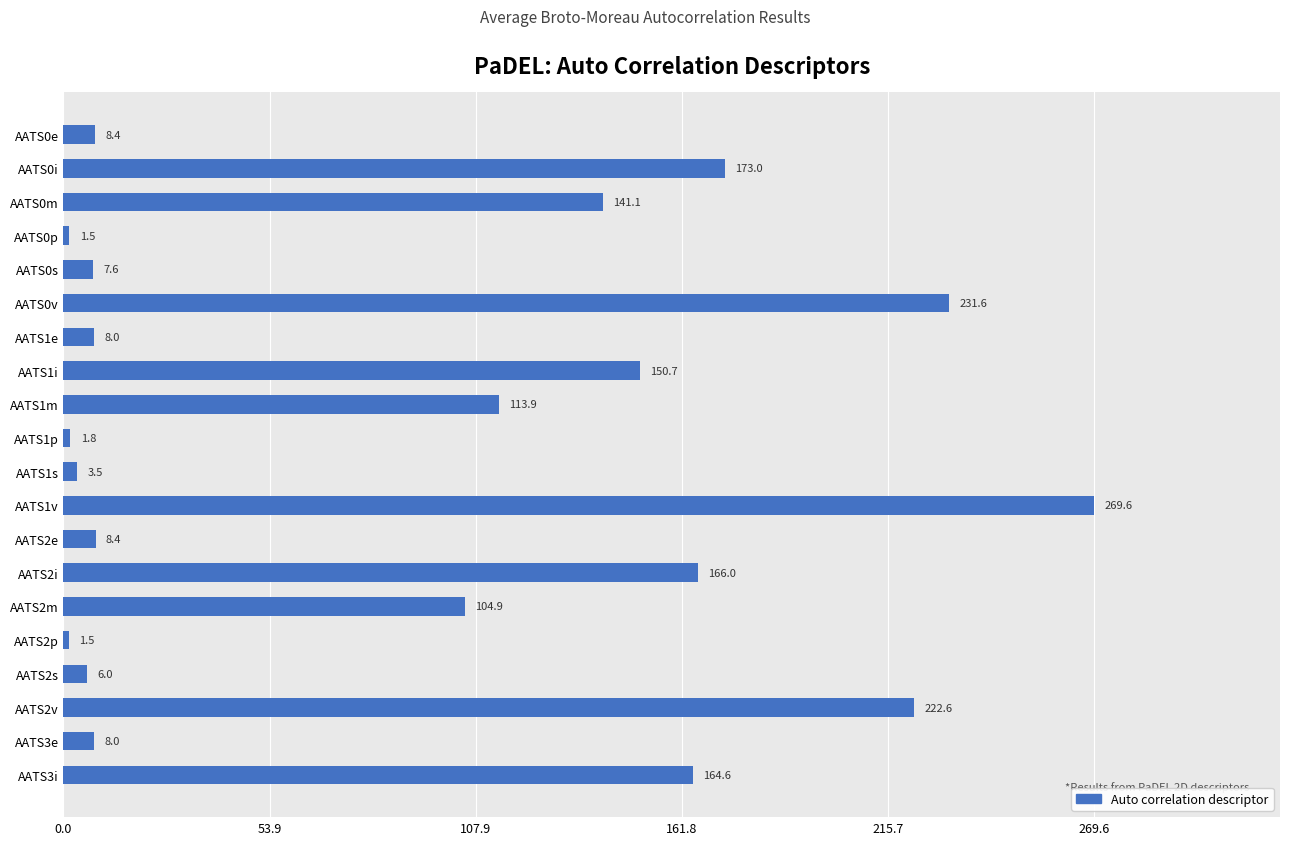

What is the difference between the maximum and minimum values?

268.2